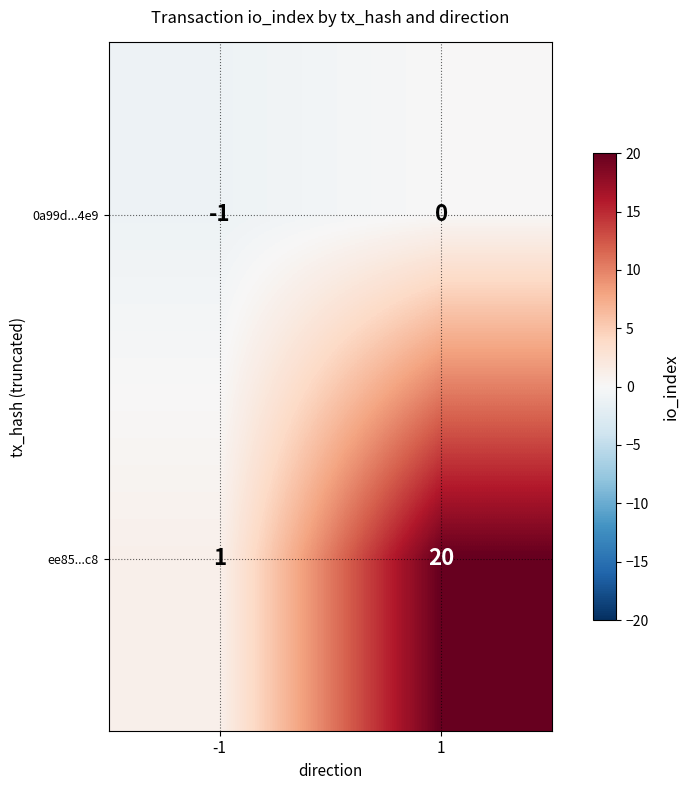

Reading left to right, transcribe all the data shown in this chart.

0a99d...4e9: -1=-1	1=0
ee85...c8: -1=1	1=20